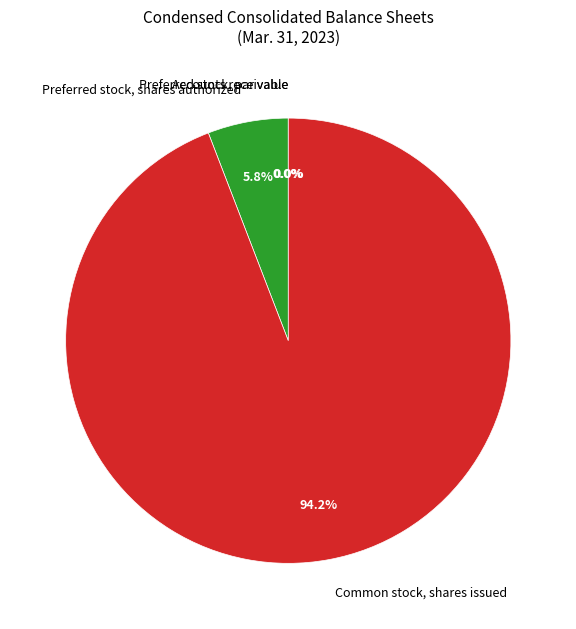

Does Common stock, shares issued represent more than half of the total?

Yes